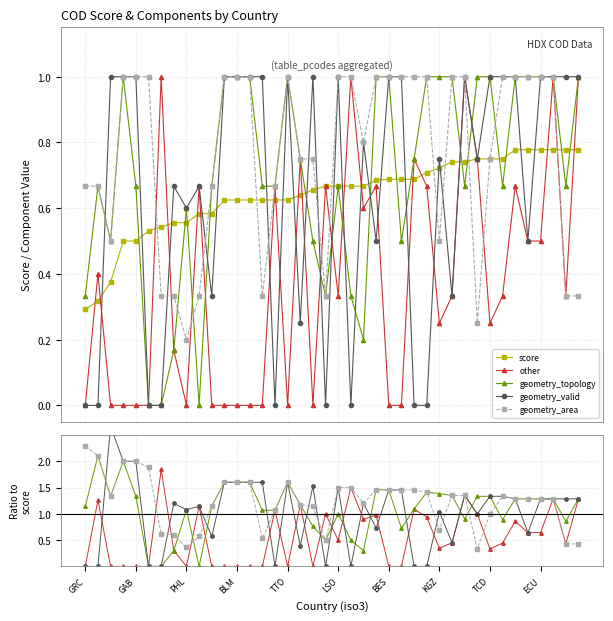

What is the maximum value shown in the chart?

2.7